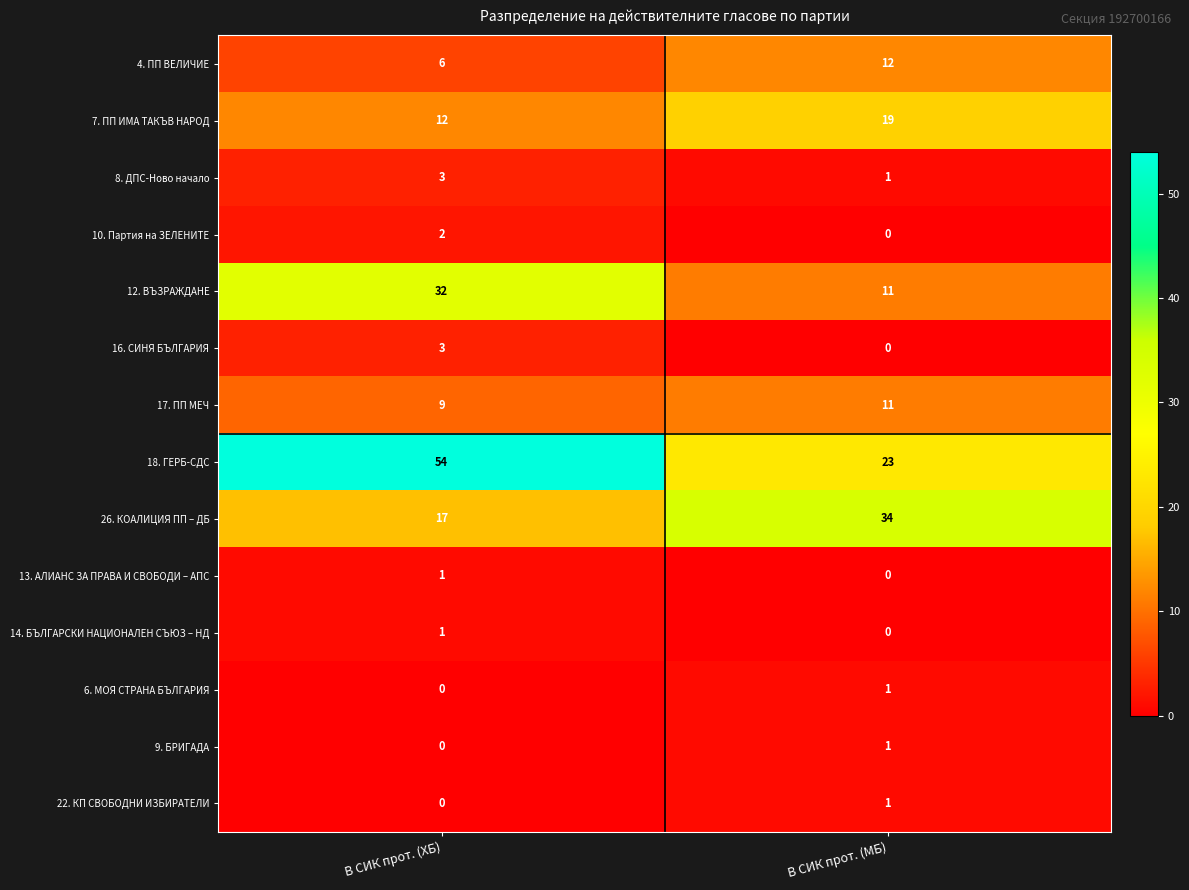

The 4. ПП ВЕЛИЧИЕ series shows 6 at В СИК прот. (ХБ). True or false?

True